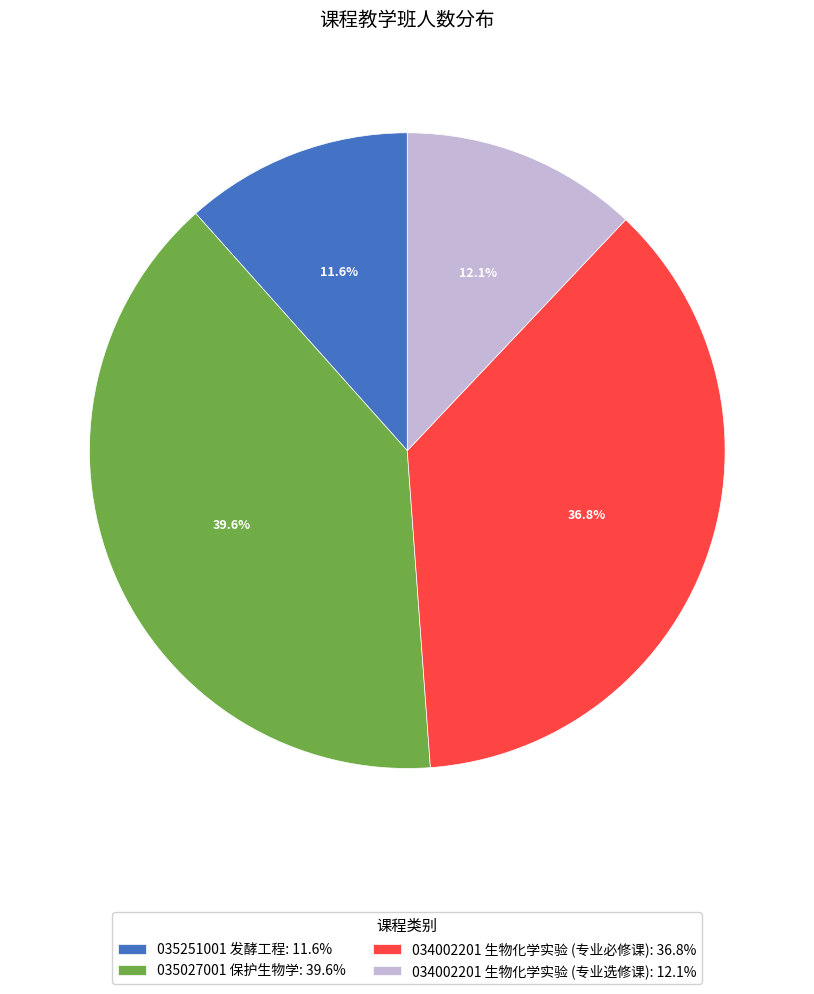

To the nearest percent, what is the average slice percentage?

25%